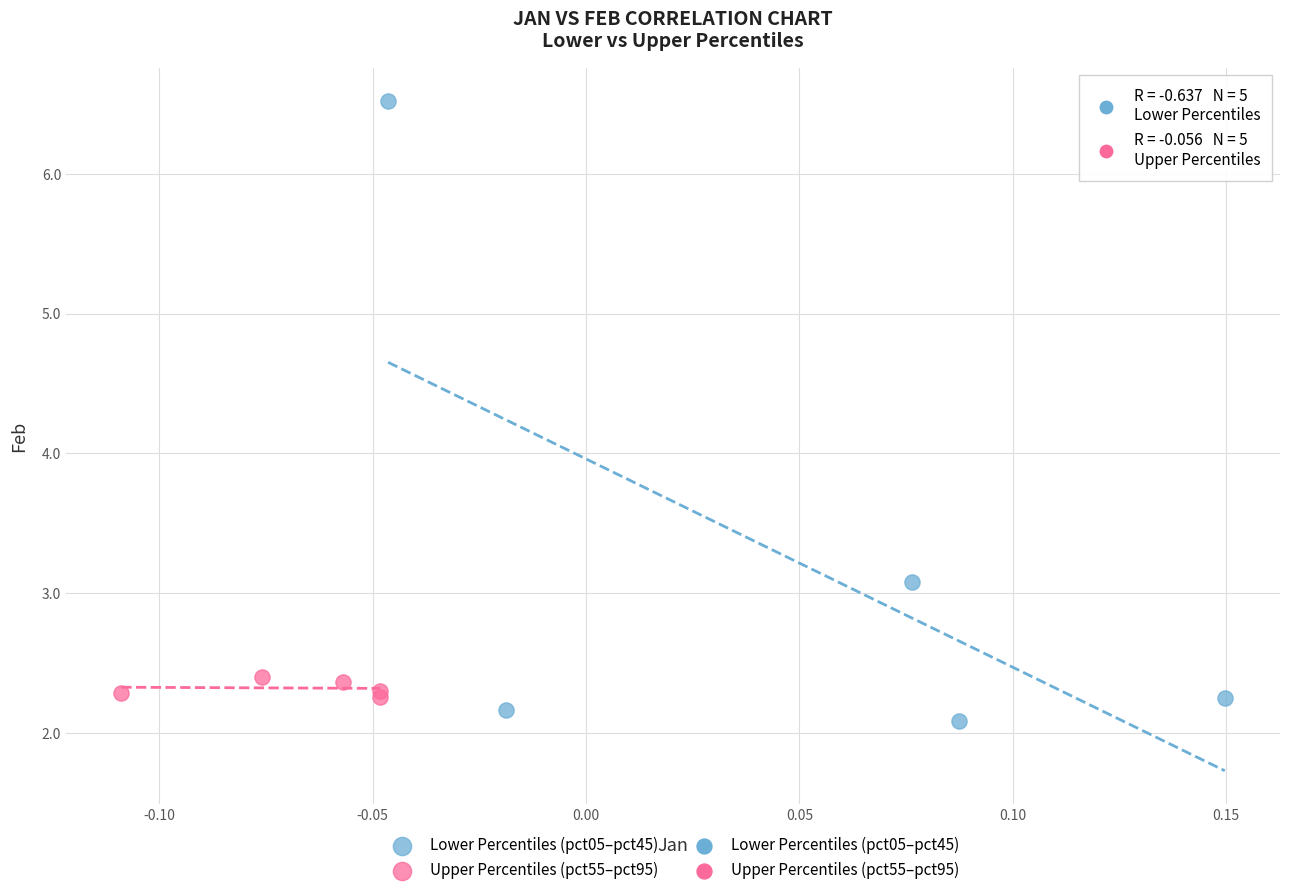

Which series has the widest spread of Y values?

Lower Percentiles (pct05–pct45)